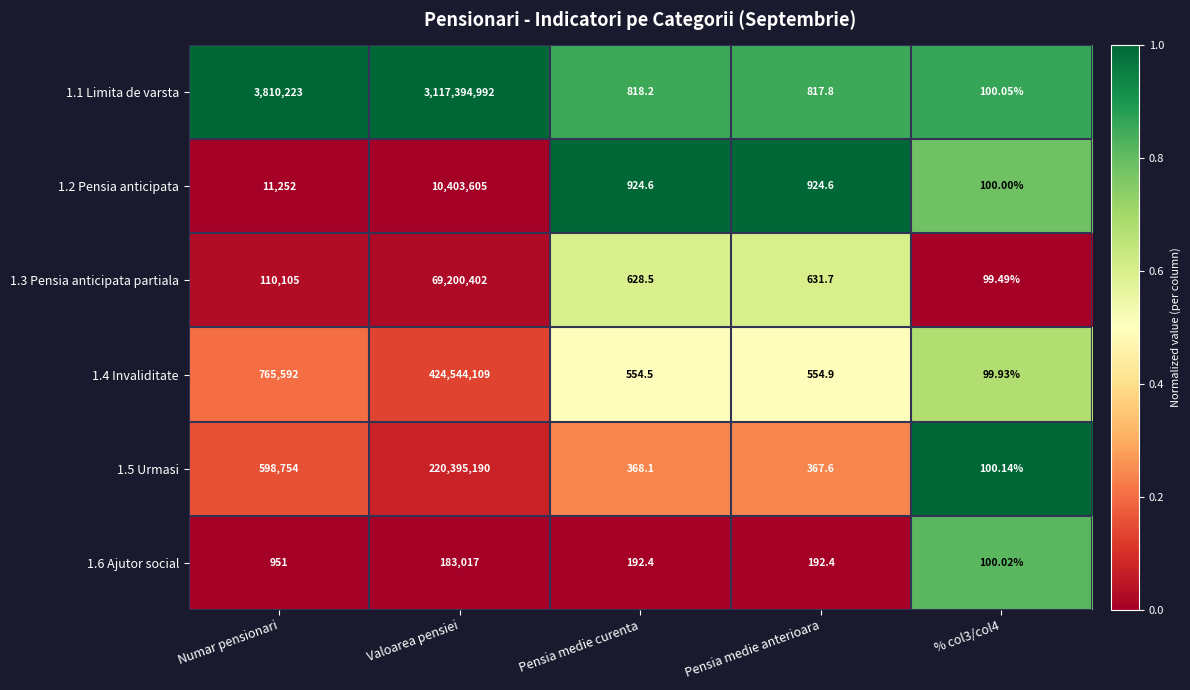

Rank the series at Pensia medie curenta from highest to lowest value.

1.2 Pensia anticipata, 1.1 Limita de varsta, 1.3 Pensia anticipata partiala, 1.4 Invaliditate, 1.5 Urmasi, 1.6 Ajutor social